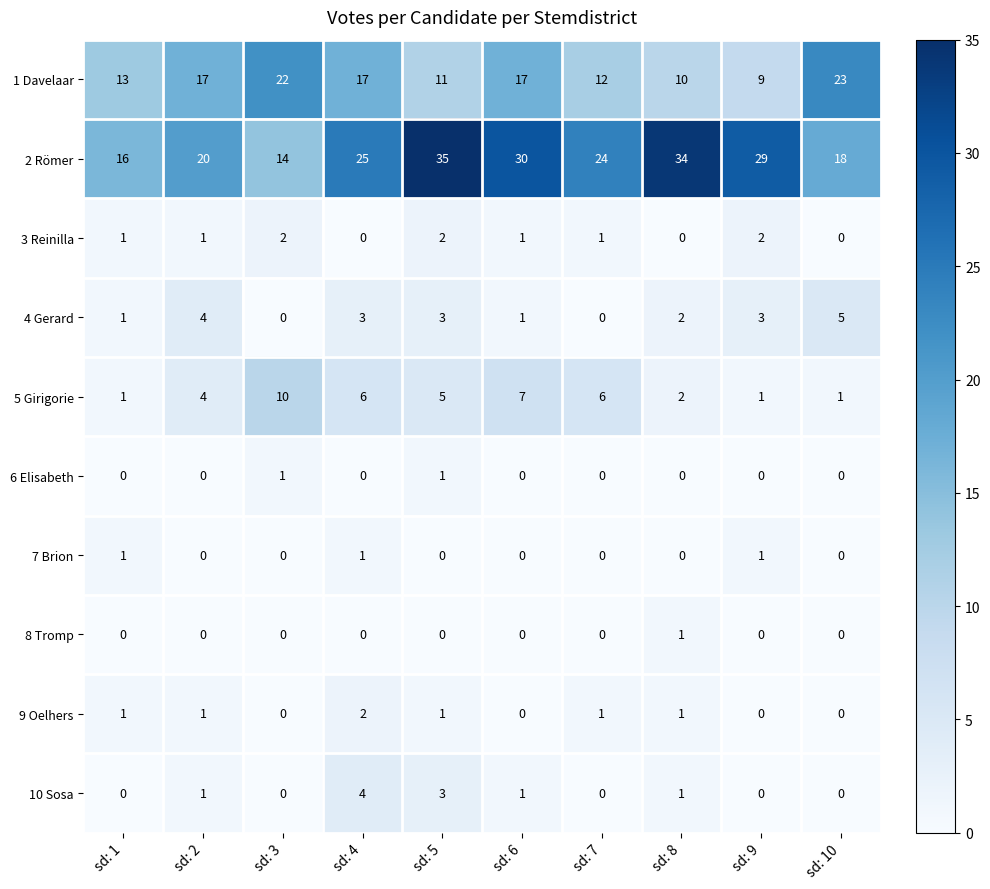

What is the difference between the second highest and second lowest values in the 4 Gerard series?

4